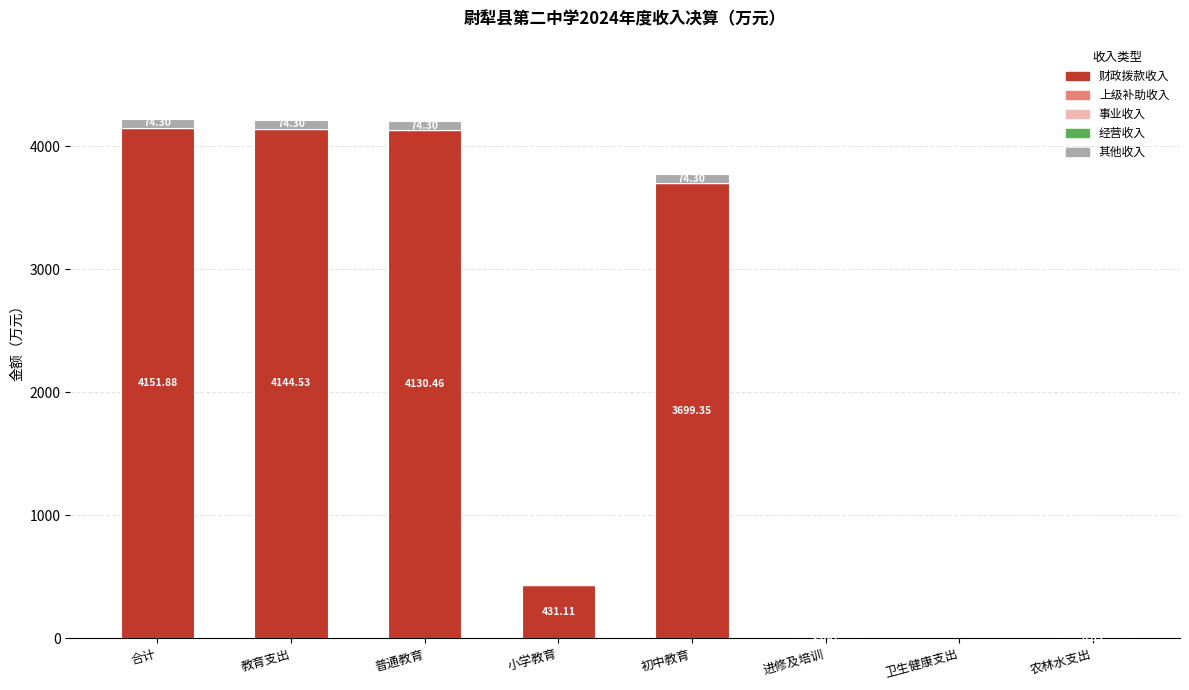

At which label is 财政拨款收入 closest to 2076?

初中教育